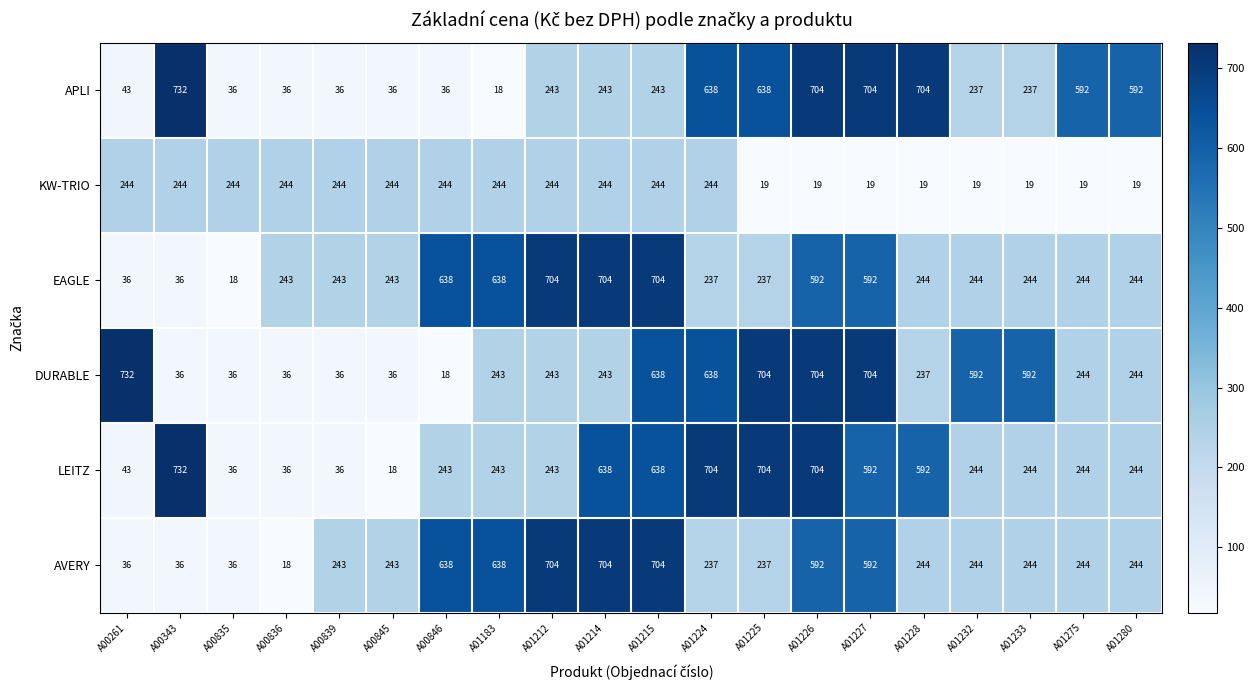

The value of LEITZ at A01233 is 81. True or false?

False